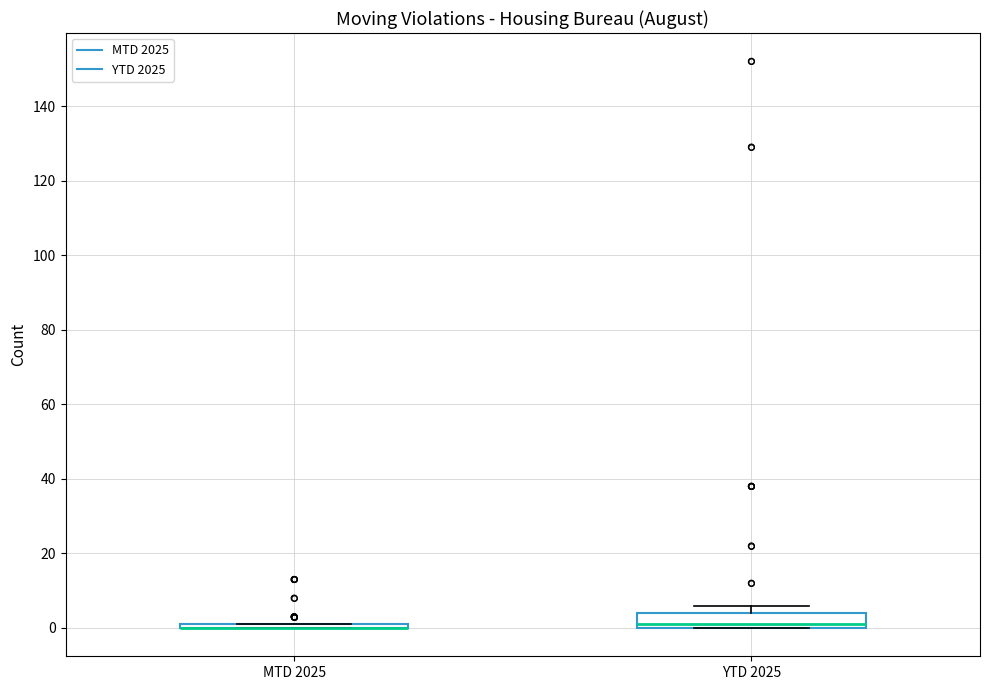

Reading left to right, read every box against the y-axis: the position of its median line, the range the box covers, and the ends of its whiskers. The values are not printed on the chart, so give them approximately, as read against the axis.

MTD 2025: box collapsed to a line at 0, whiskers 0 to 2
YTD 2025: median 2, box 0 to 4, whiskers 0 to 6